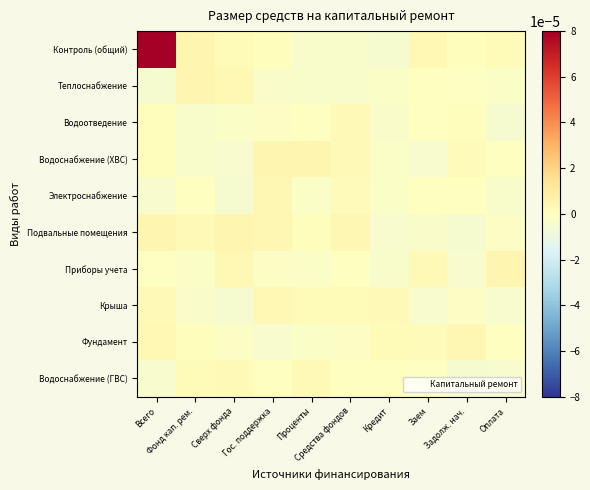

Which series has the largest range (max minus min)?

Контроль (общий)